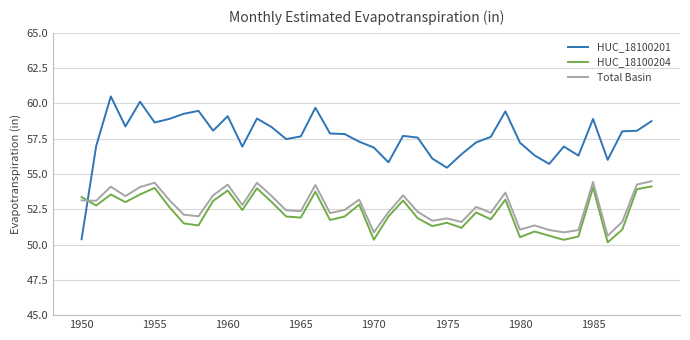

Which series has the largest total across all categories?

HUC_18100201